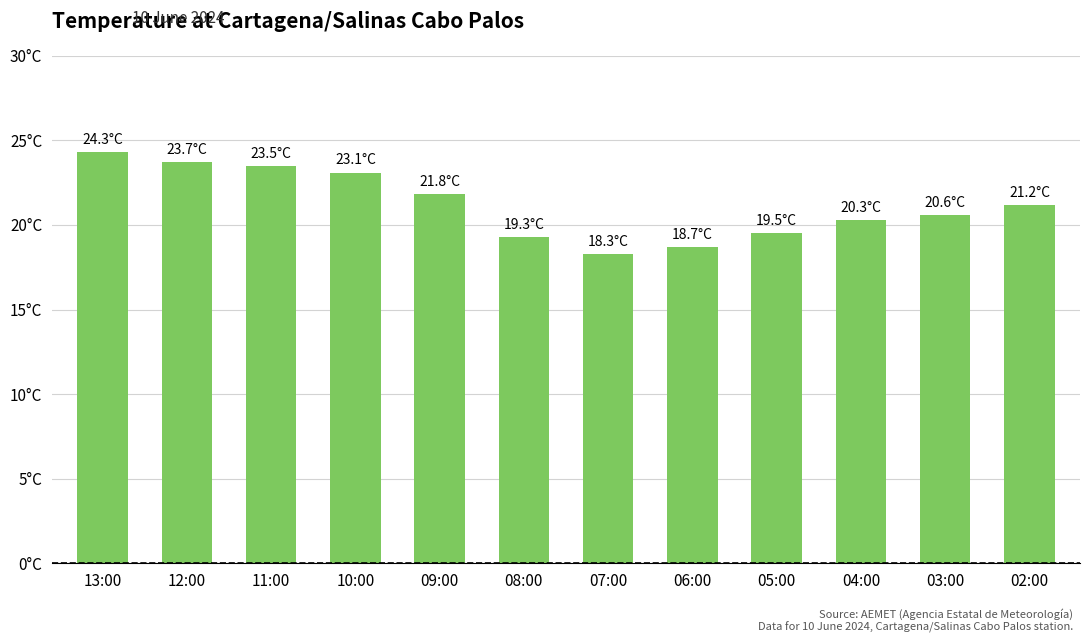

At which category does the chart reach its peak across all series?

13:00